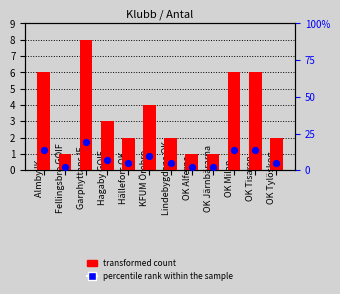

What are all the series names shown in the legend?

transformed count, percentile rank within the sample